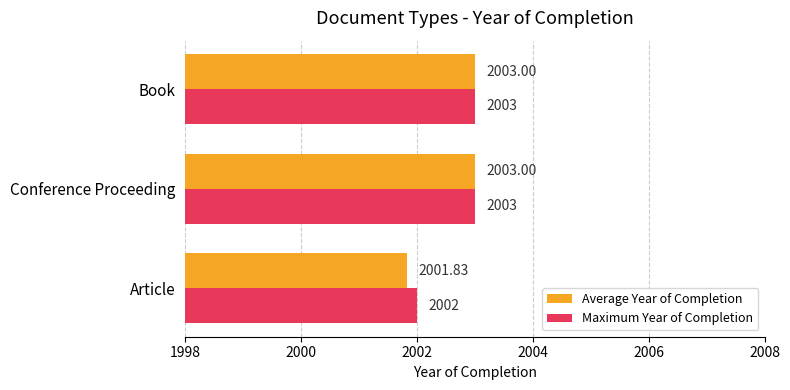

Count the number of data series in this chart.

2